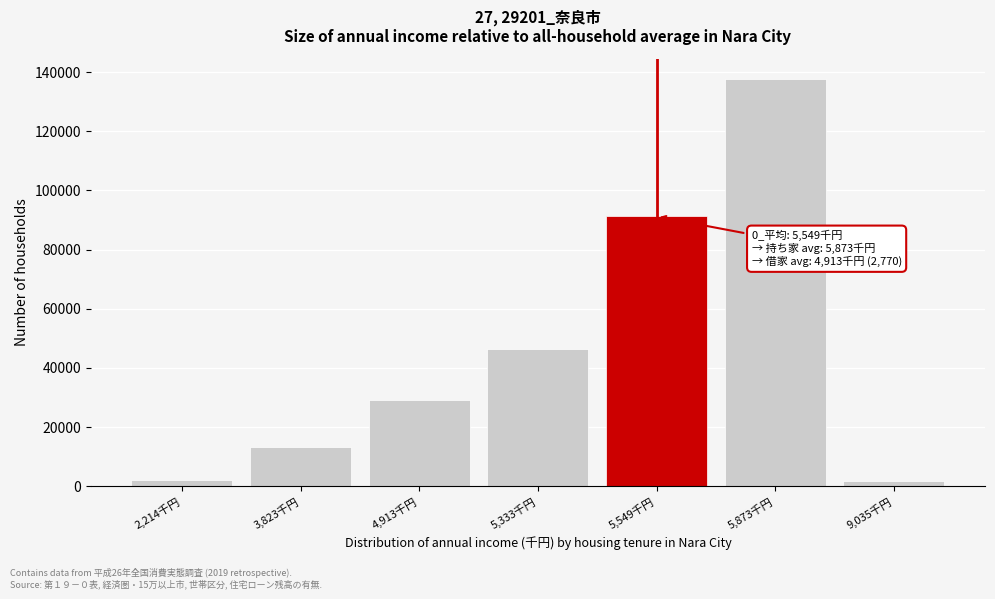

What is the label of the 2nd bar from the right?

5,873千円